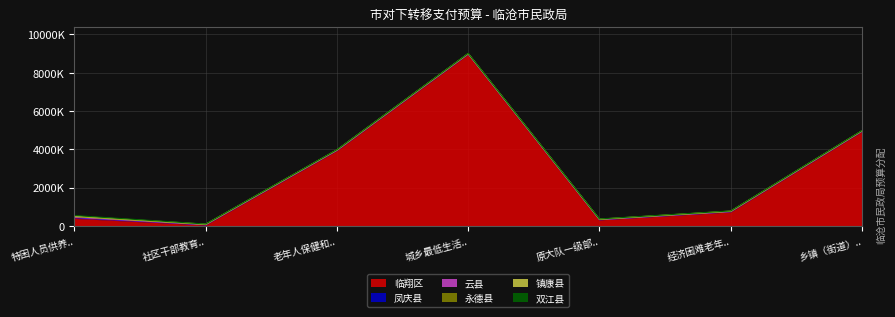

What is the highest value of the 临翔区 series?

8960800